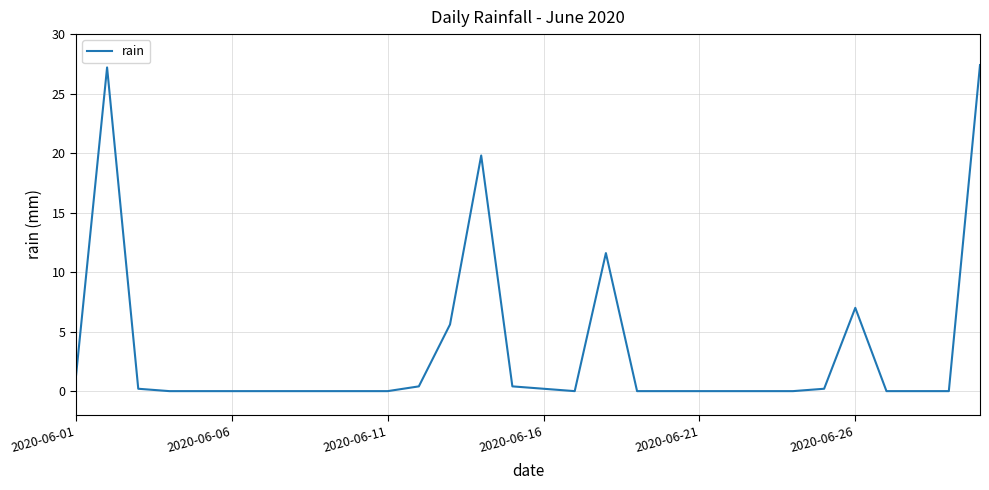

What is the difference between the maximum and minimum values?

27.4